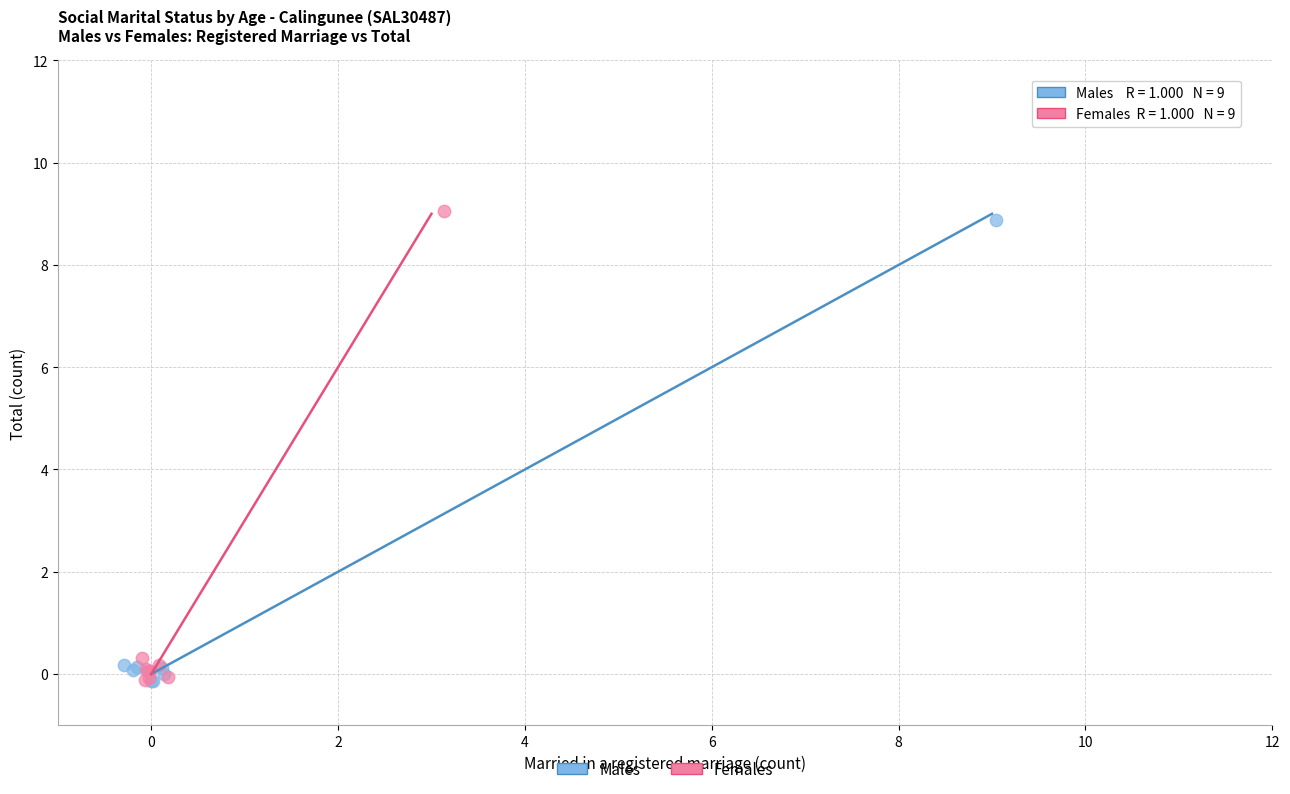

What are all the series names shown in the legend?

Males, Females